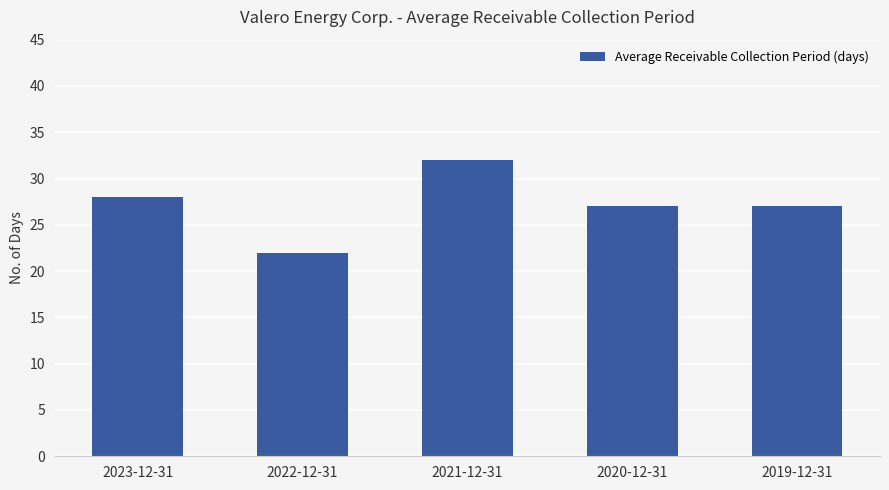

Which has a higher value, 2021-12-31 or 2023-12-31?

2021-12-31